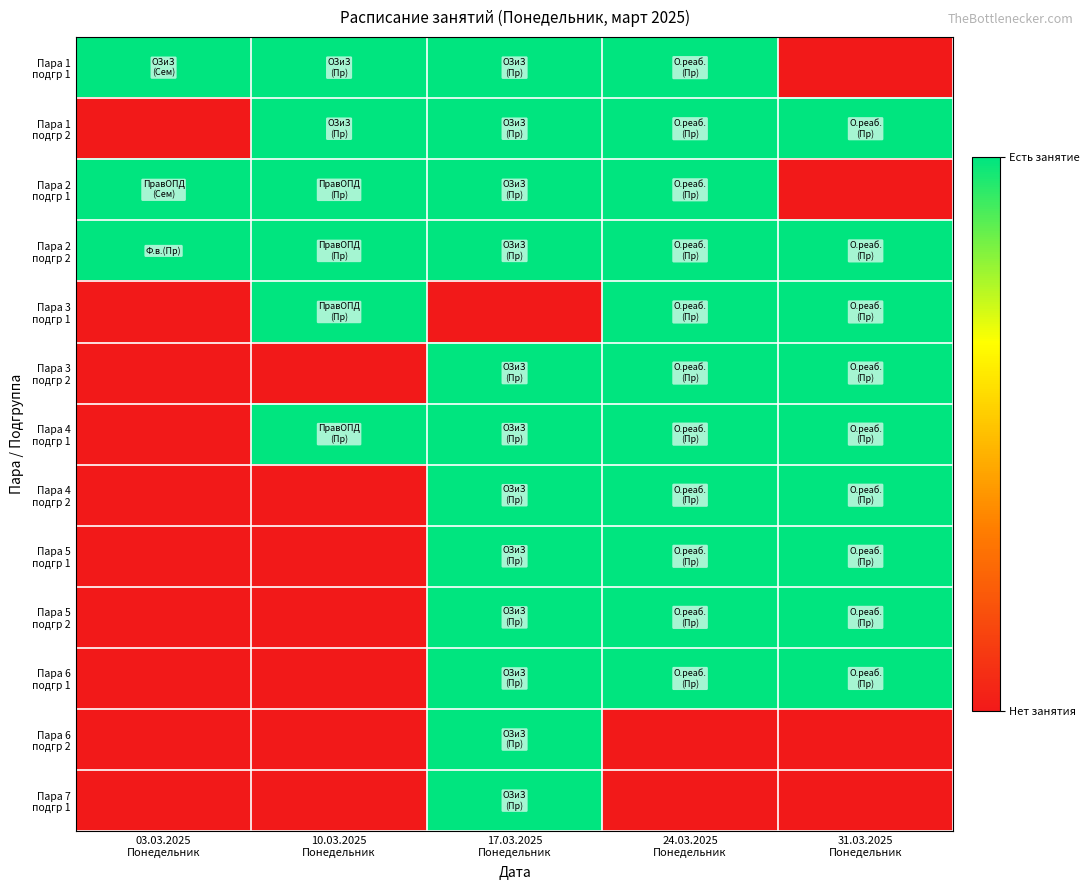

Between 03.03.2025 Понедельник and 31.03.2025 Понедельник, which series saw the biggest shift?

Пара 1 подгр 1